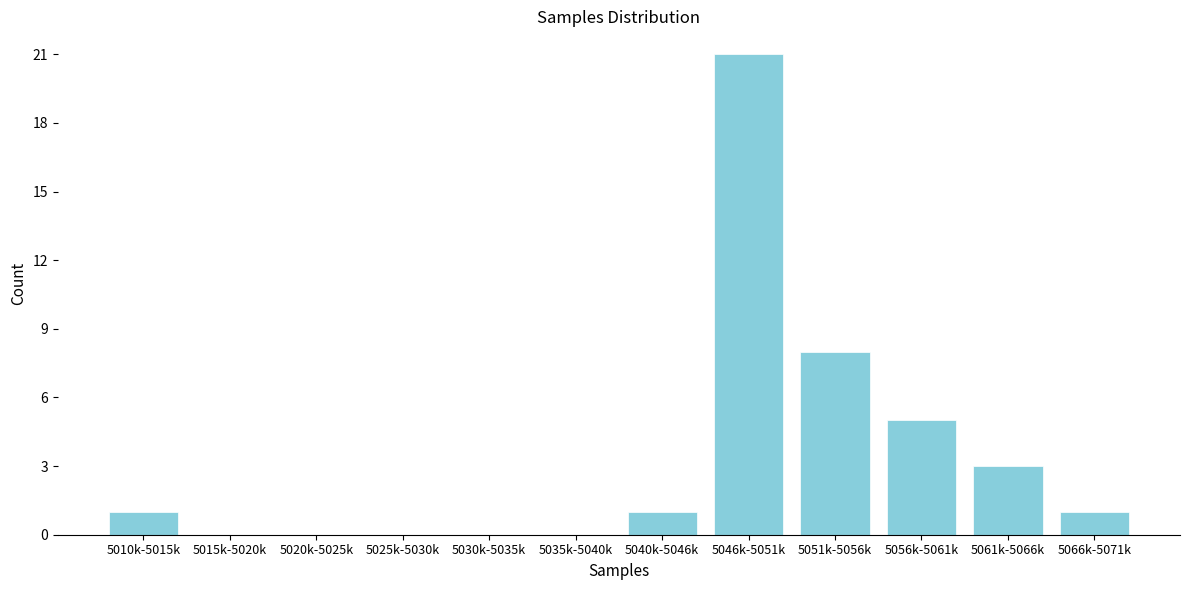

What is the sum of all values?

40